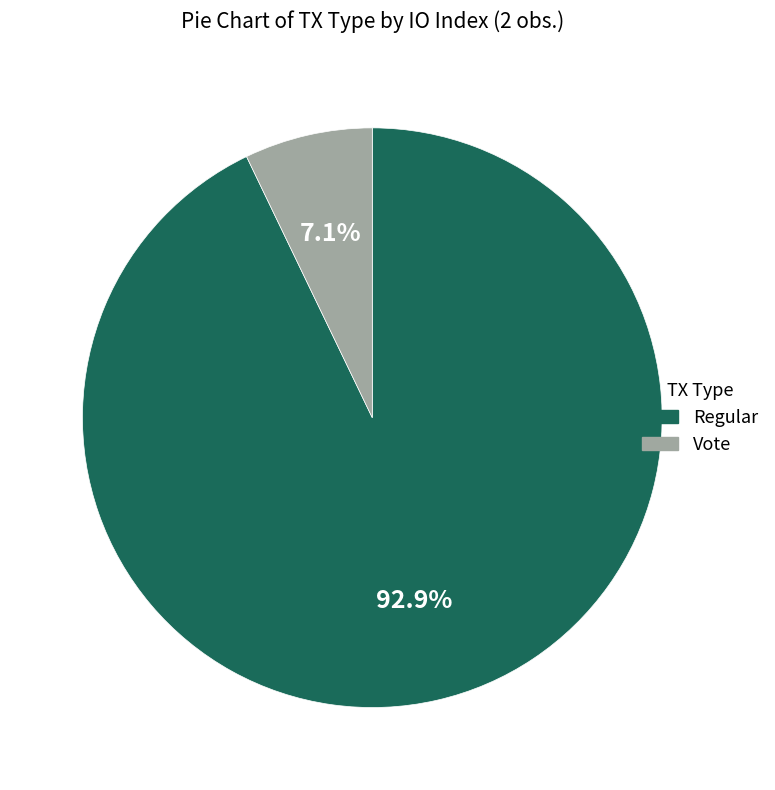

What portion of the pie excludes Regular?

7.1%